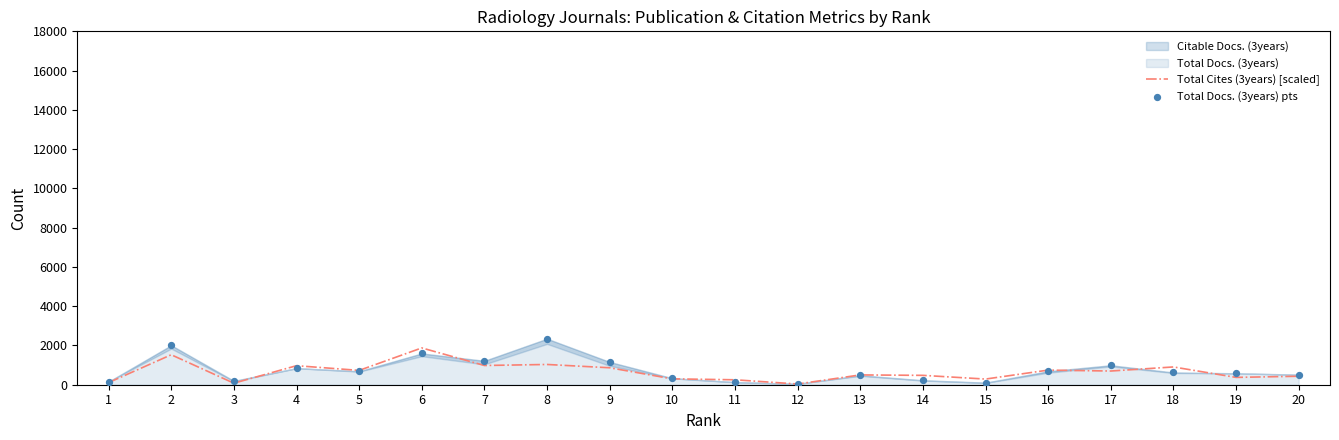

Which series reaches the minimum Y coordinate?

Total Cites (3years) [scaled]